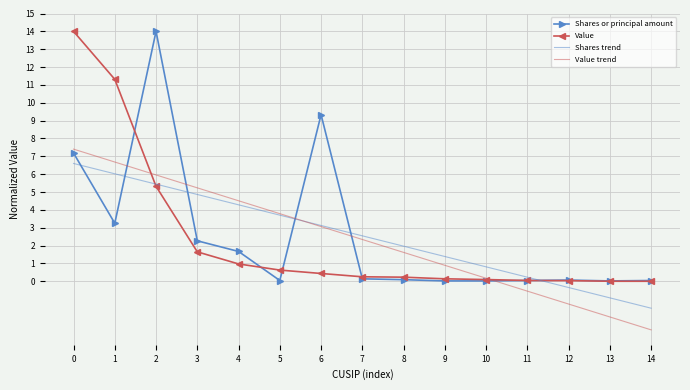

What is the spread (max minus min) of values at 4?

3.5